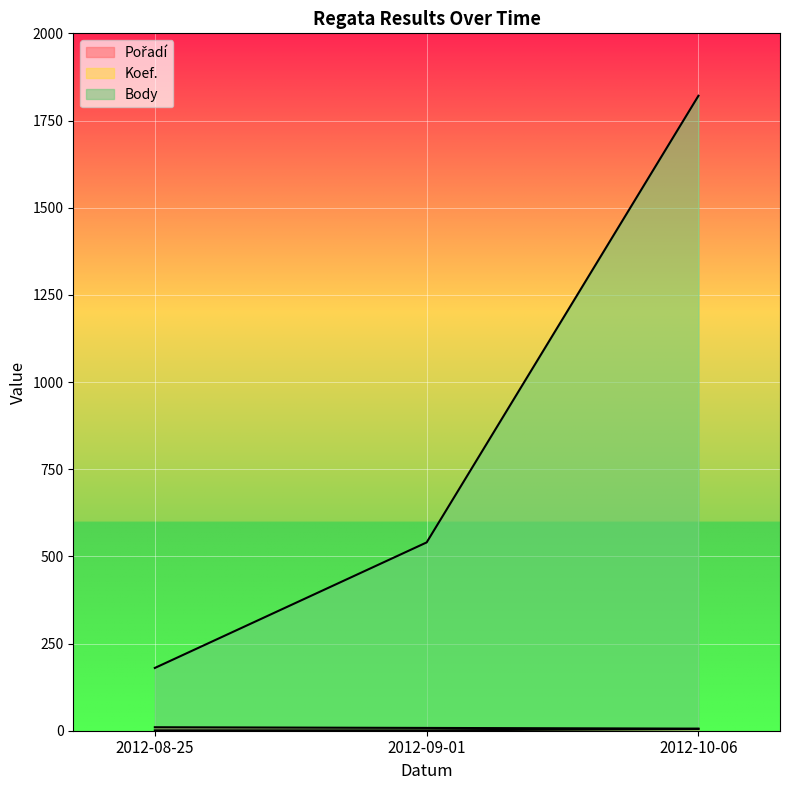

Reading left to right, what are all the values shown in this chart?

Pořadí: 10	8	6
Koef.: 1	1	5
Body: 180	540	1821